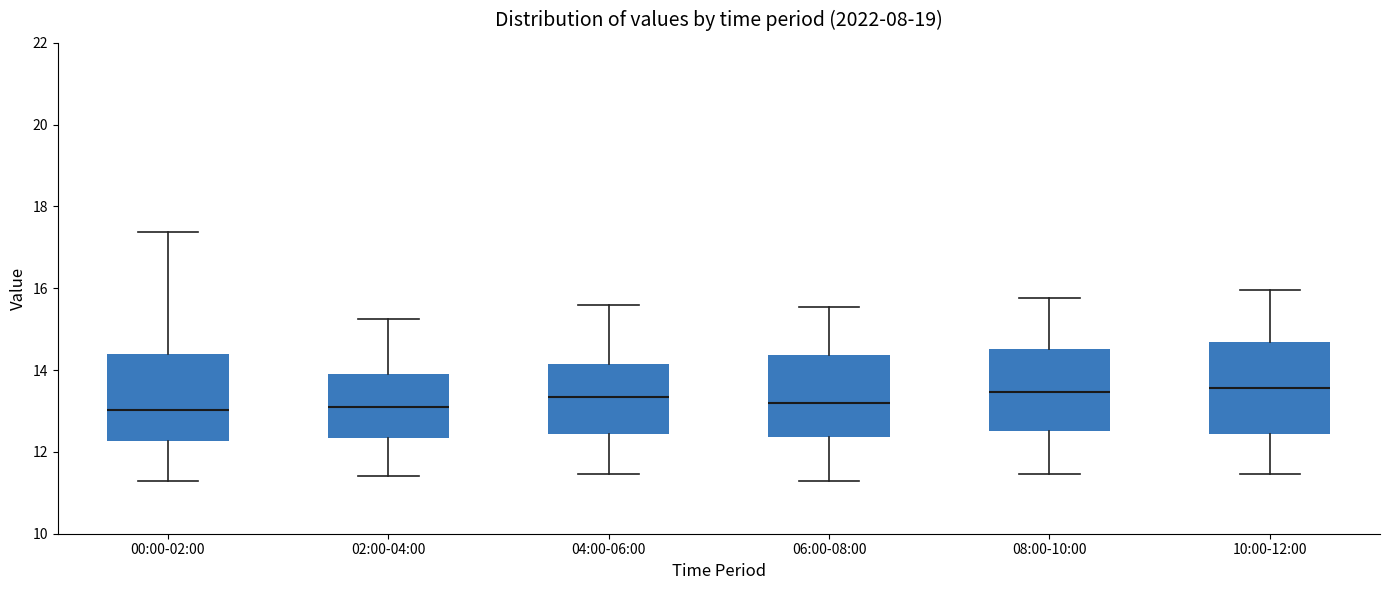

Reading left to right, read every box against the y-axis: the position of its median line, the range the box covers, and the ends of its whiskers. The values are not printed on the chart, so give them approximately, as read against the axis.

00:00-02:00: median 13.0, box 12.2 to 14.4, whiskers 11.4 to 17.4
02:00-04:00: median 13.2, box 12.4 to 14.0, whiskers 11.4 to 15.2
04:00-06:00: median 13.4, box 12.4 to 14.2, whiskers 11.4 to 15.6
06:00-08:00: median 13.2, box 12.4 to 14.4, whiskers 11.4 to 15.6
08:00-10:00: median 13.4, box 12.6 to 14.6, whiskers 11.4 to 15.8
10:00-12:00: median 13.6, box 12.4 to 14.6, whiskers 11.4 to 16.0